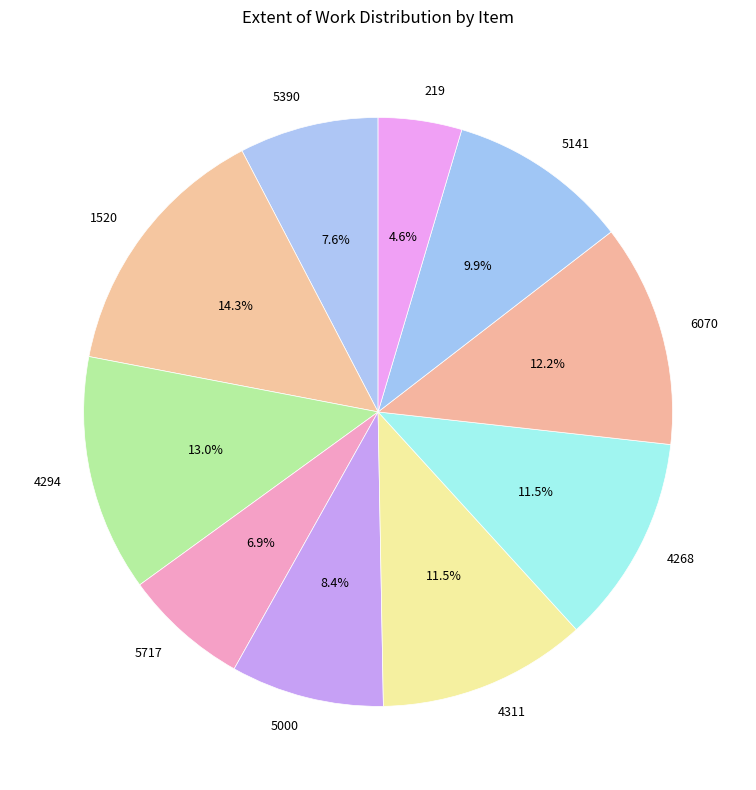

Count the number of slices in the pie.

10